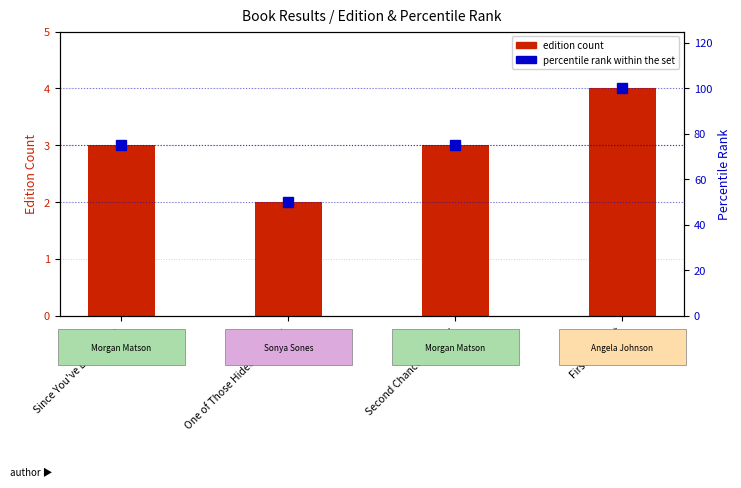

Is it true that percentile rank within the set equals 36 at Since You've Been Gone?

False